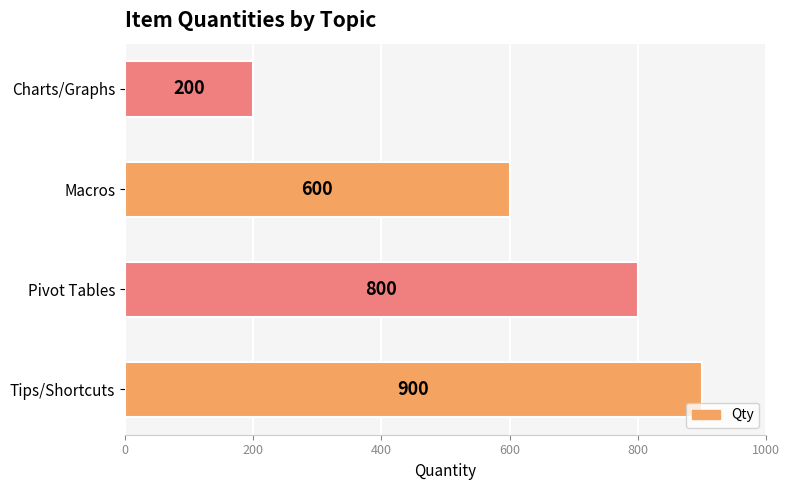

What is the sum of all values?

2500